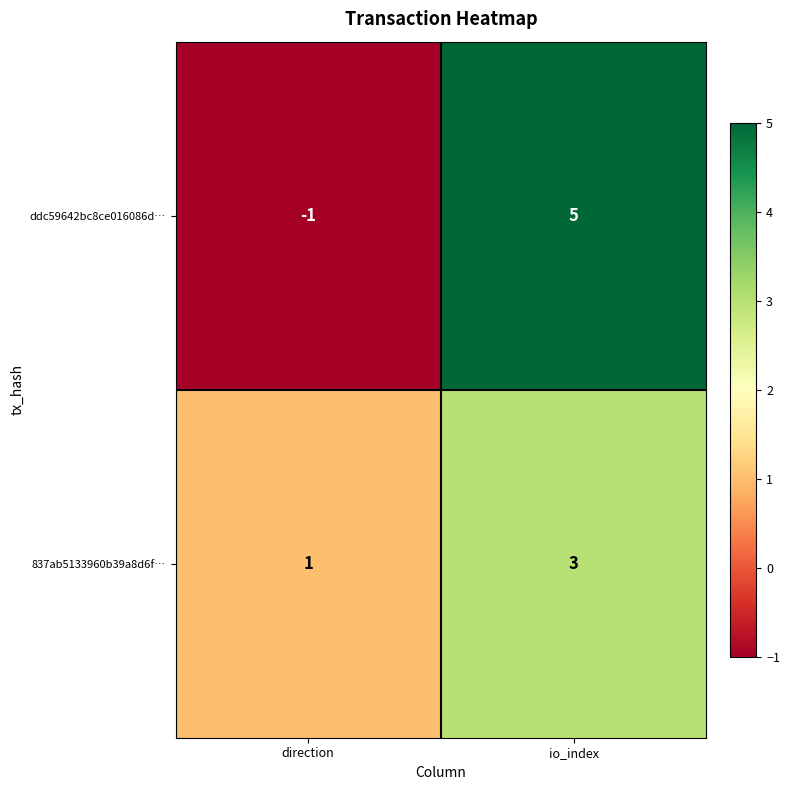

At how many categories does at least one series exceed 0?

2